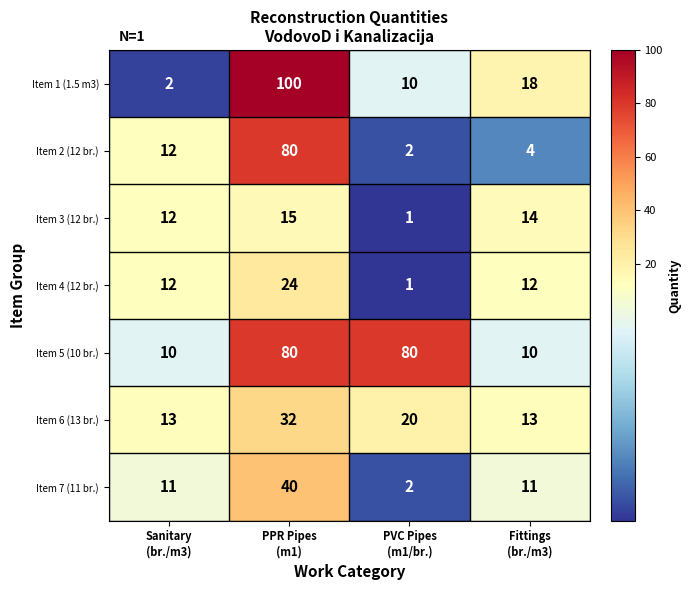

At how many categories does at least one series exceed 84?

1